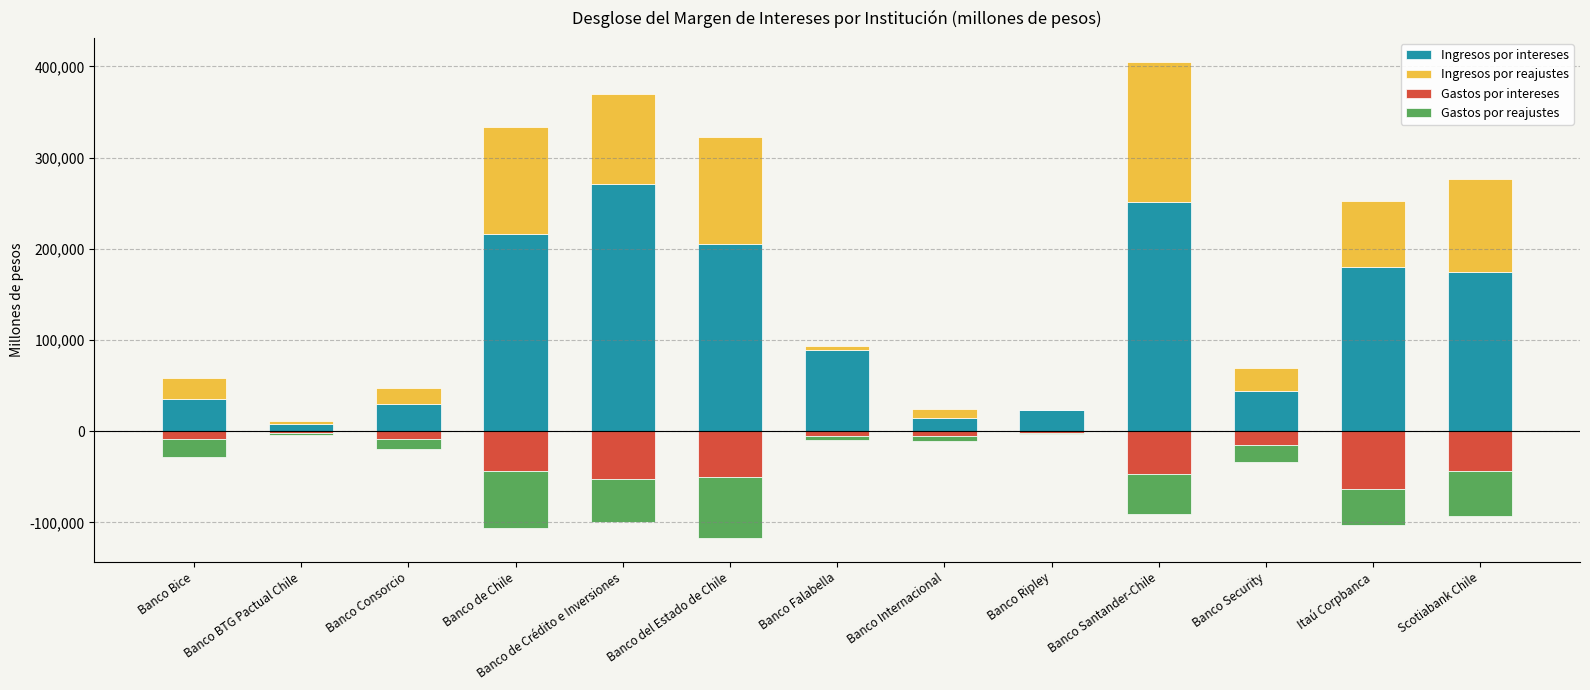

What is the average value of the Gastos por intereses series?

-26817